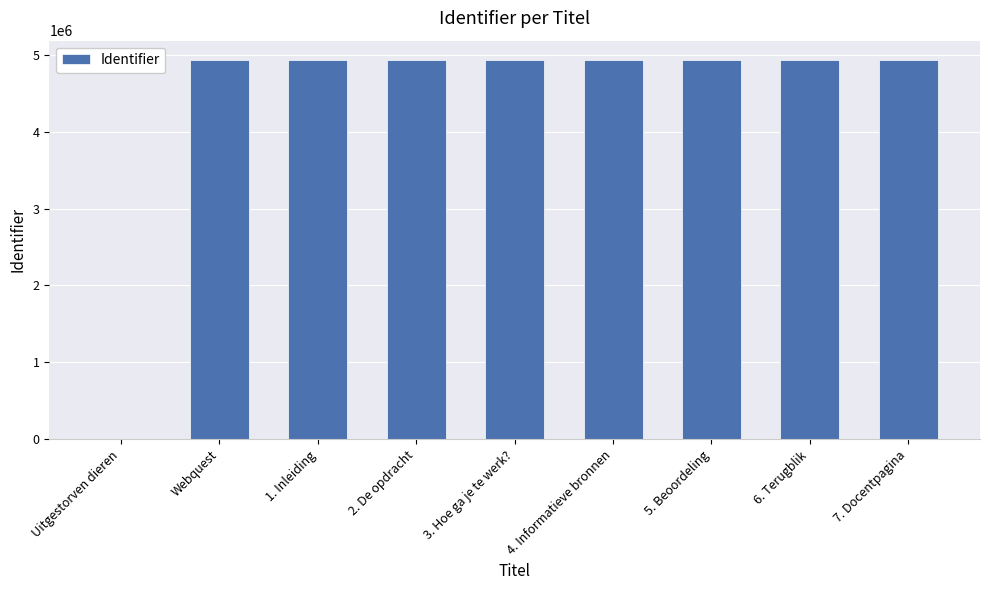

What is the difference between the values at 5. Beoordeling and 2. De opdracht?

13